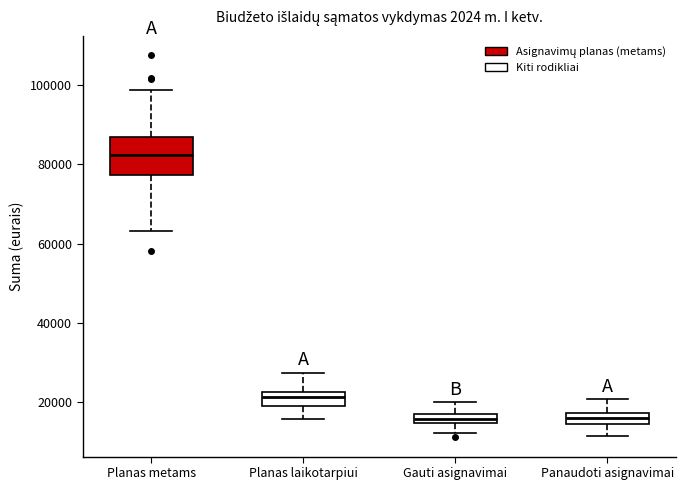

Where is the lower edge of the box for Panaudoti asignavimai on the y-axis? The values are not printed on the chart, so give them approximately, as read against the axis.

14000